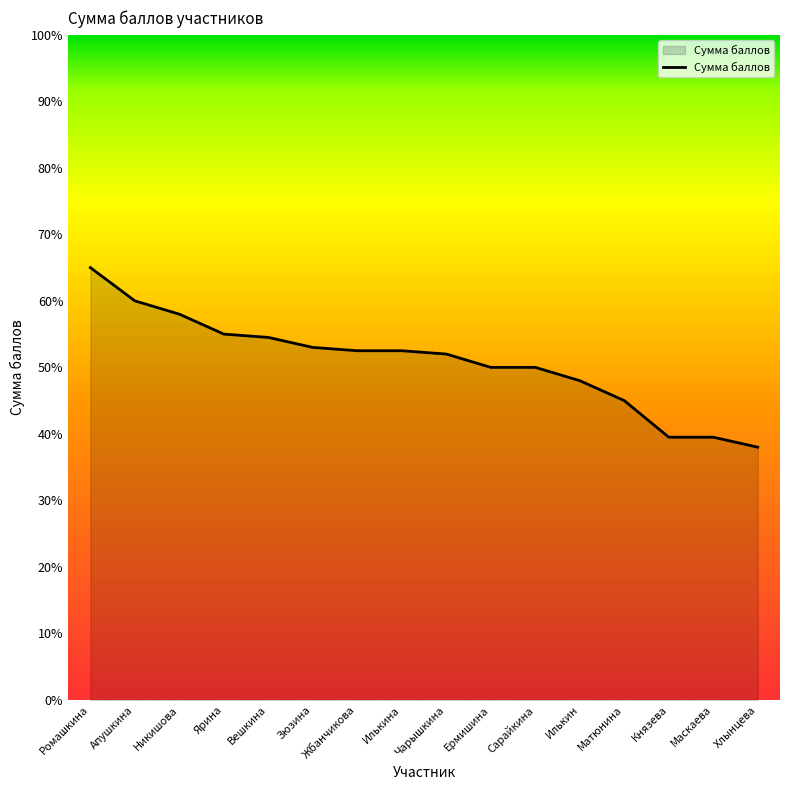

True or false: the data shows 87.3 at Вешкина.

False